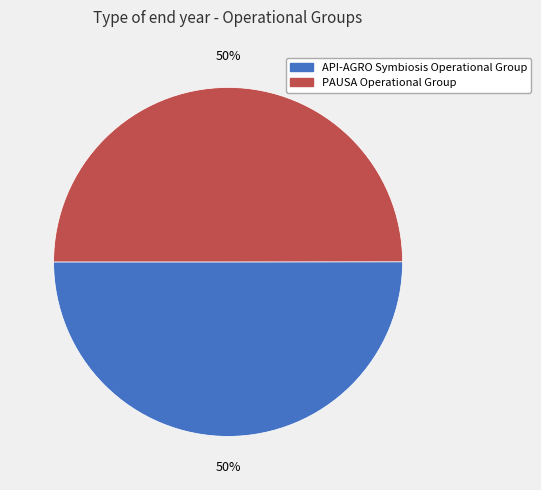

How many segments does this pie chart have?

2